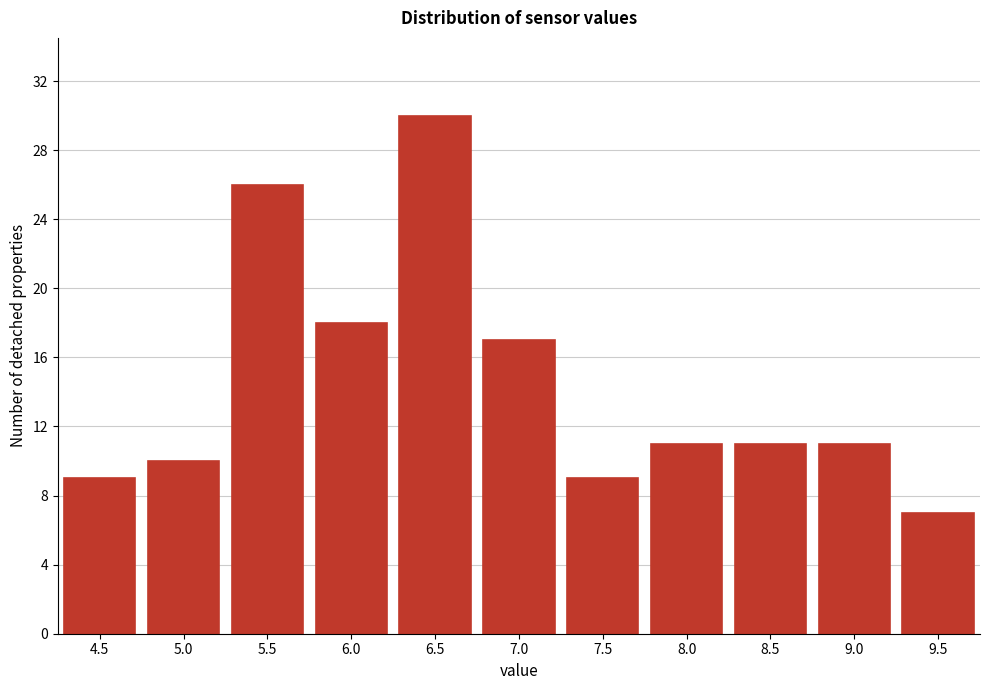

Reading left to right, list all the values displayed in this chart.

4.5=9	5.0=10	5.5=26	6.0=18	6.5=30	7.0=17	7.5=9	8.0=11	8.5=11	9.0=11	9.5=7